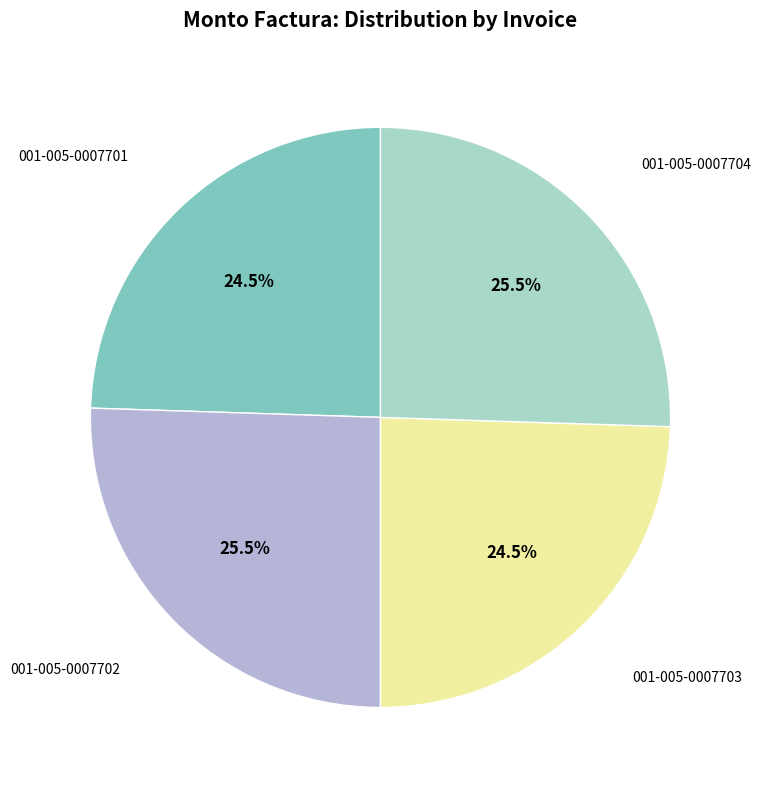

Is there any slice that represents more than half of the pie?

No